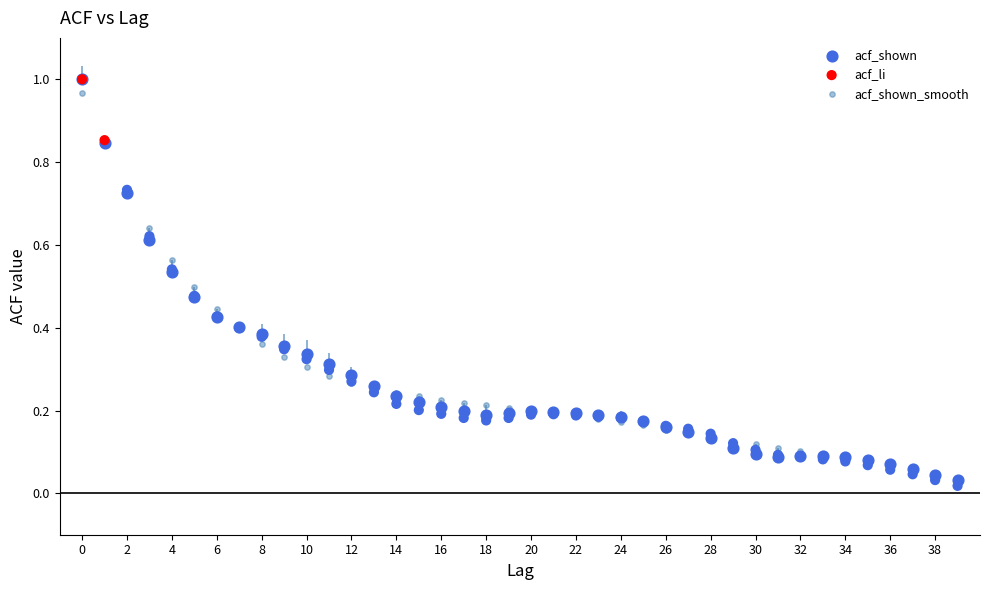

Which series reaches the minimum Y coordinate?

acf_li